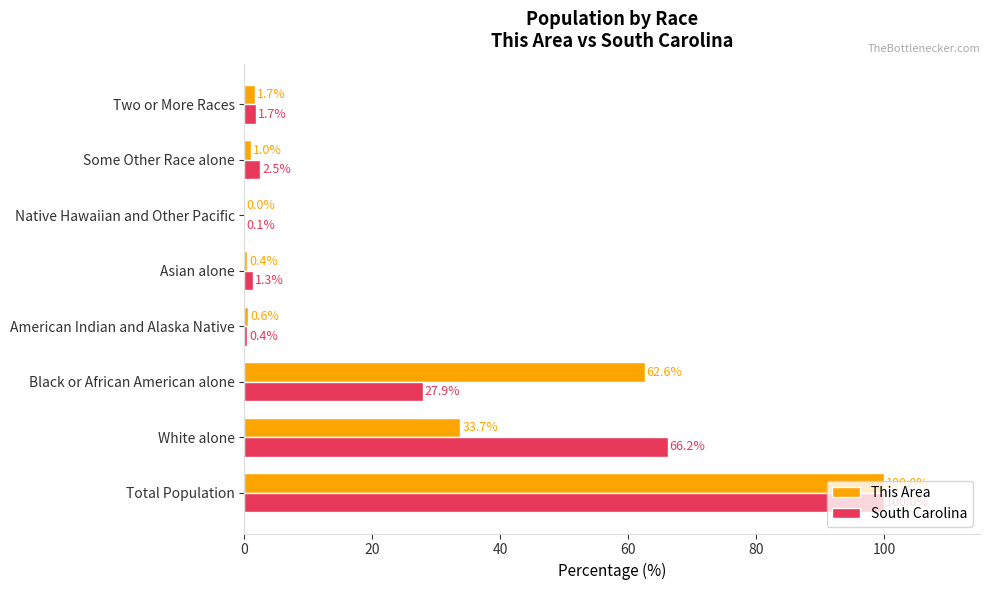

What is the total value across all series at American Indian and Alaska Native?

1.0